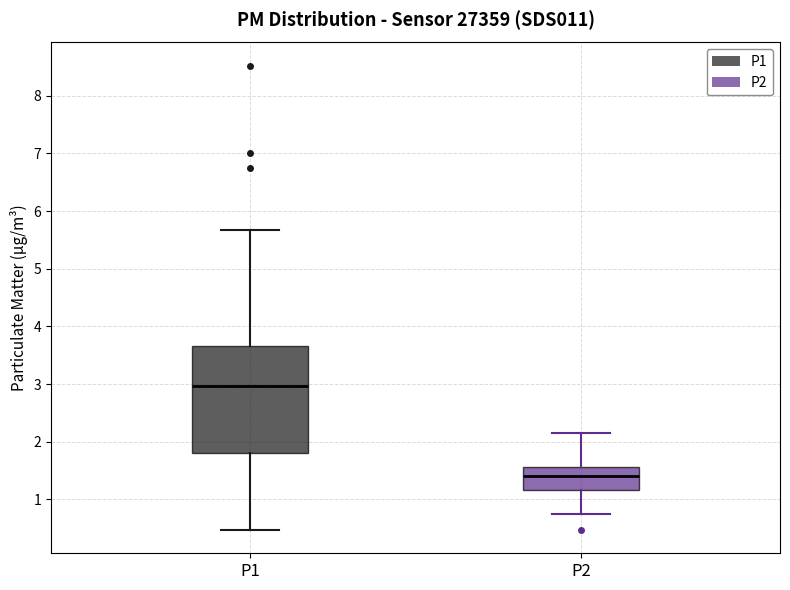

Reading left to right, transcribe this box plot: for each box, give where its median line is, the range the box spans, and where its two whiskers end, as read against the y-axis. The values are not printed on the chart, so give them approximately, as read against the axis.

P1: median 3.0, box 1.8 to 3.7, whiskers 0.5 to 5.7
P2: median 1.4, box 1.2 to 1.6, whiskers 0.8 to 2.2